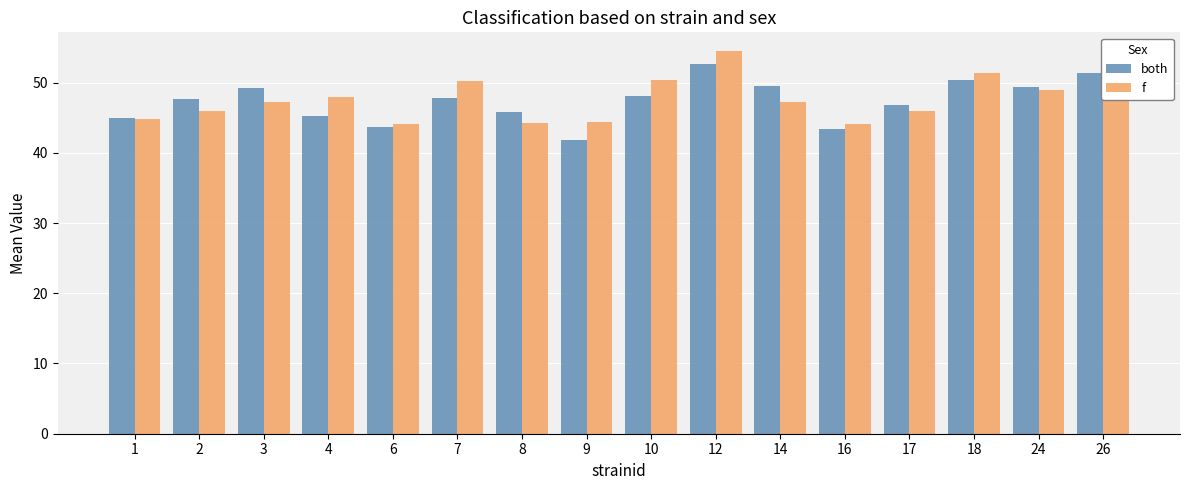

What is the difference between the second highest and second lowest values in the both series?

8.0